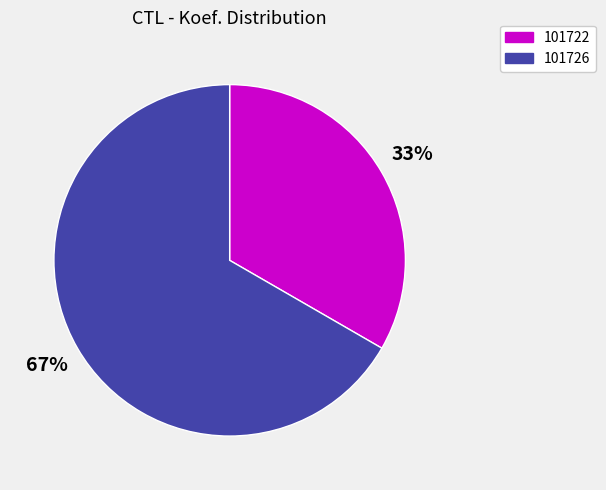

Which has a higher value, 101726 or 101722?

101726